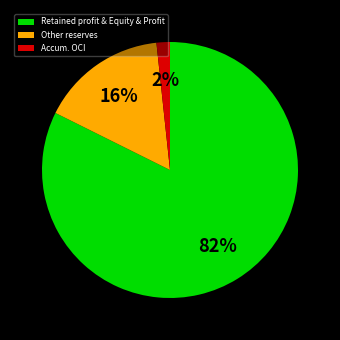

What percentage is the Retained profit & Equity & Profit slice, to the nearest percent?

82%